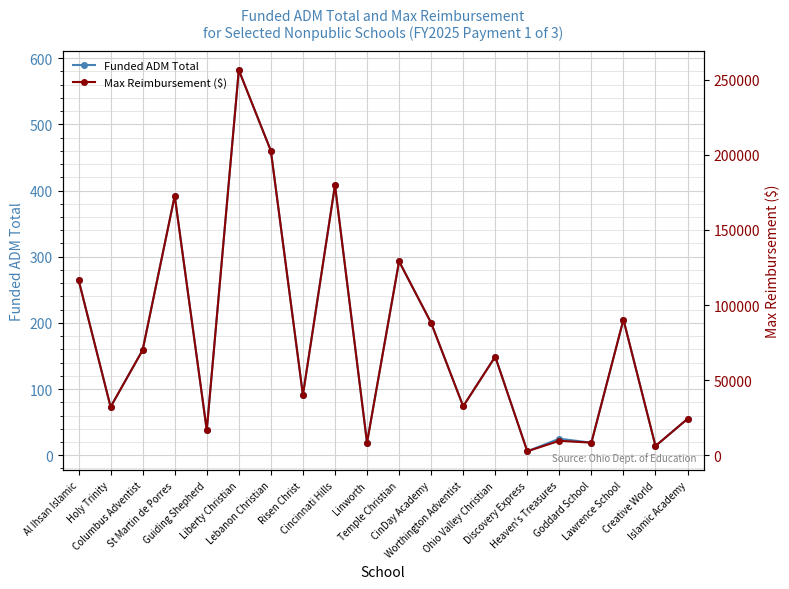

What is the difference between the Funded ADM Total values at Guiding Shepherd and St Martin de Porres?

354